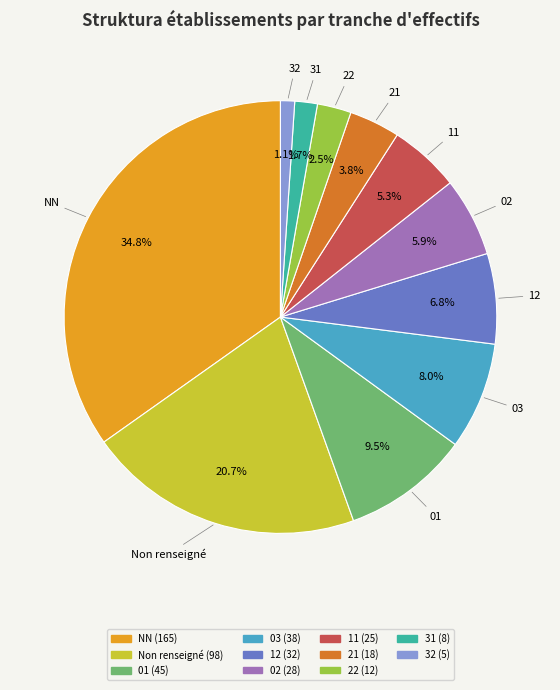

Count the number of slices in the pie.

11